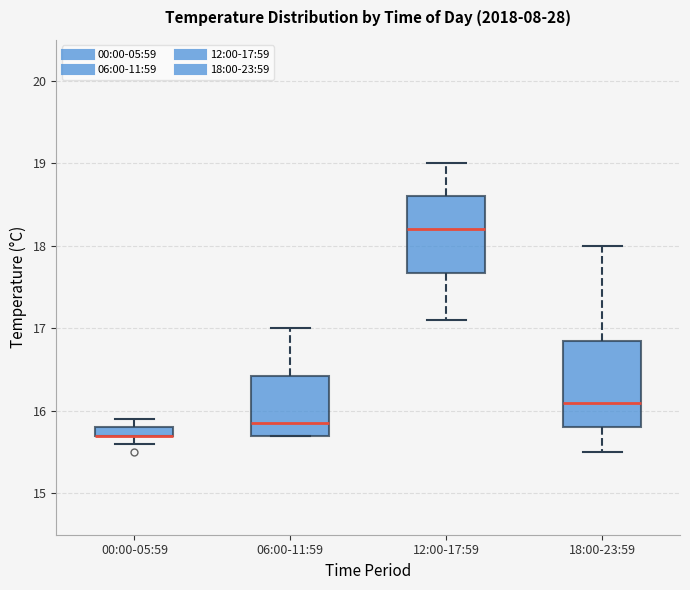

Where is the upper edge of the box for 00:00-05:59 on the y-axis? The values are not printed on the chart, so give them approximately, as read against the axis.

15.8